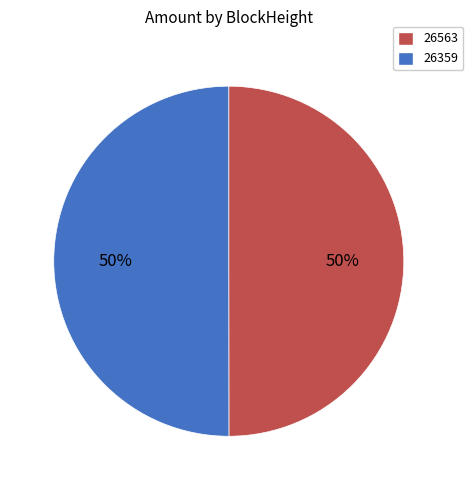

How many slices are in this pie chart?

2